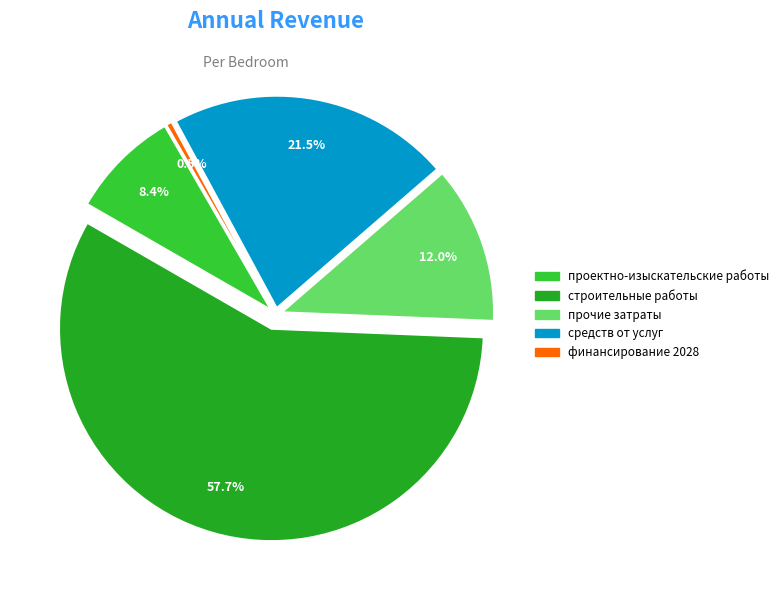

Is there a majority slice in this chart?

Yes